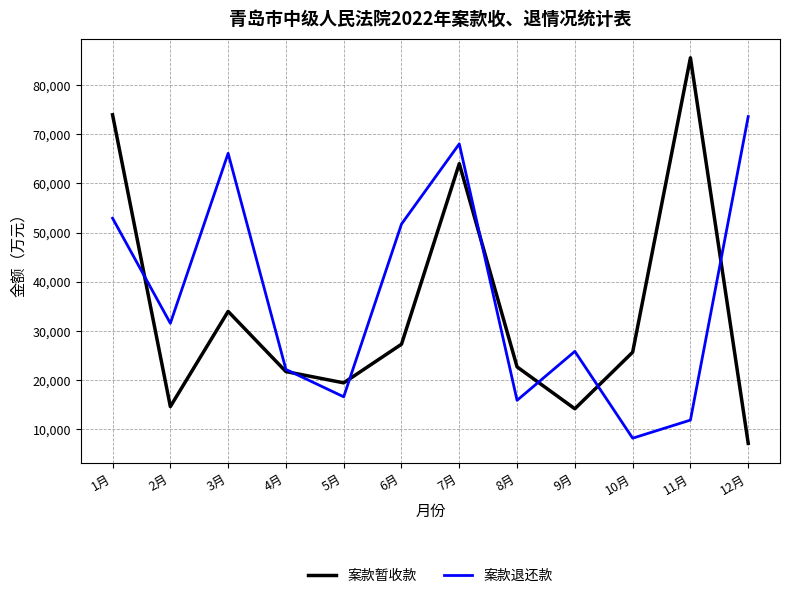

Between 7月 and 11月, which series saw the biggest shift?

案款退还款